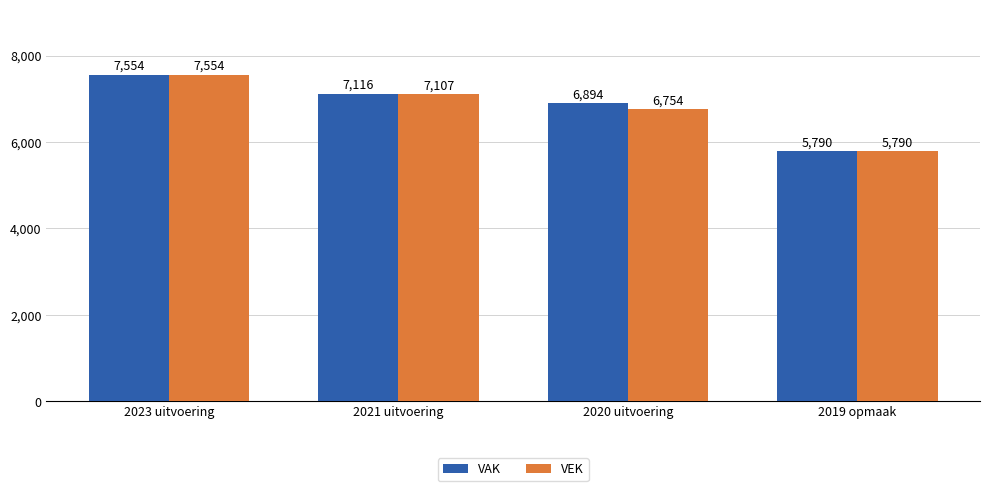

What is the difference between the maximum and minimum values in the VAK series?

1764